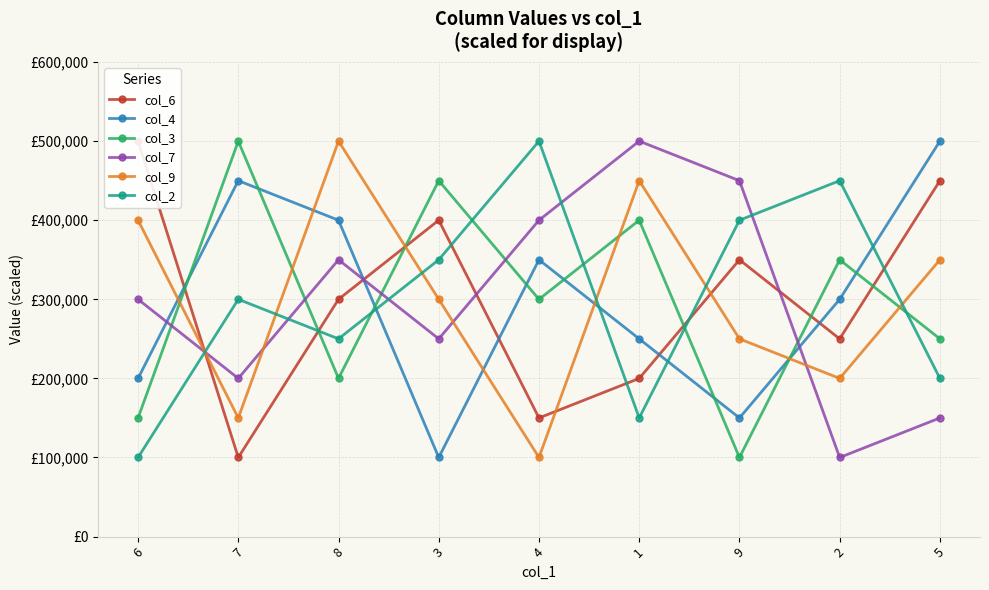

The value of col_9 at 1 is 450000. True or false?

True